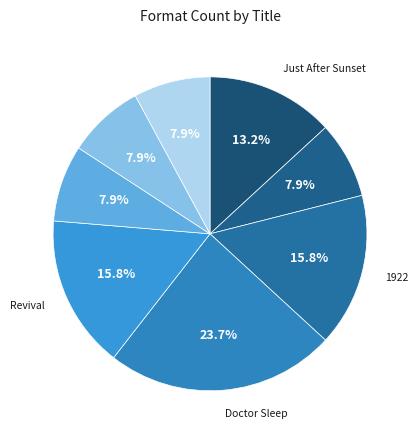

Rank the categories by value from highest to lowest.

Doctor Sleep, 1922, Revival, Just After Sunset, If It Bleeds, Good Marriage, In the Tall Grass, Mile 81